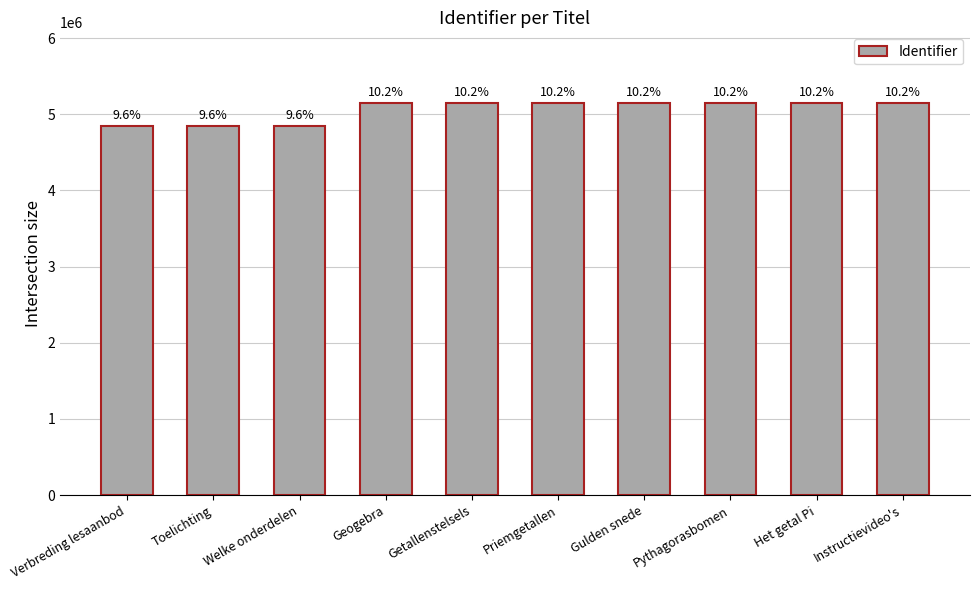

What is the change in value from Welke onderdelen to Gulden snede?

+307049